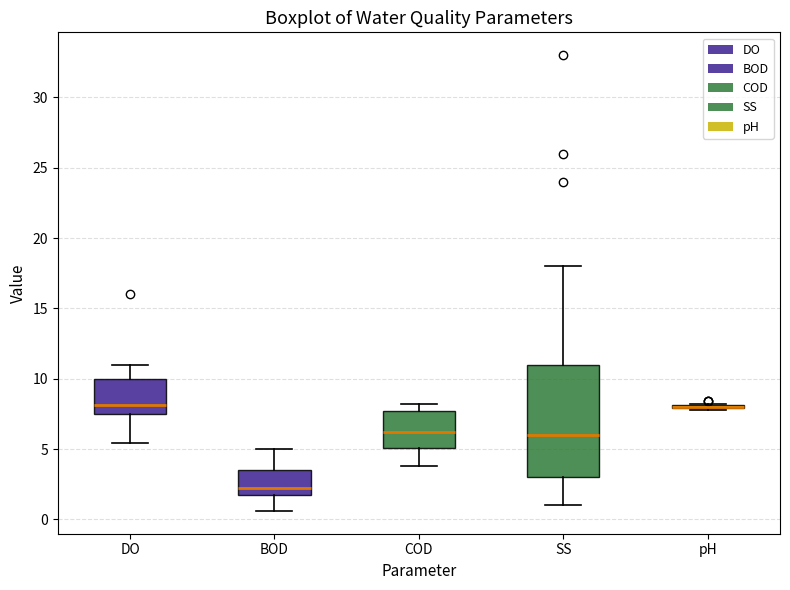

Where does the median line of the box for BOD sit on the y-axis? The values are not printed on the chart, so give them approximately, as read against the axis.

2.0